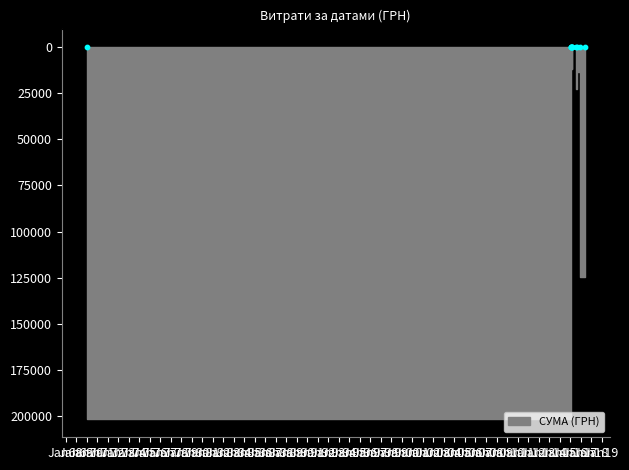

Which has a higher value, 01.01.1970 or 01.01.1970?

01.01.1970